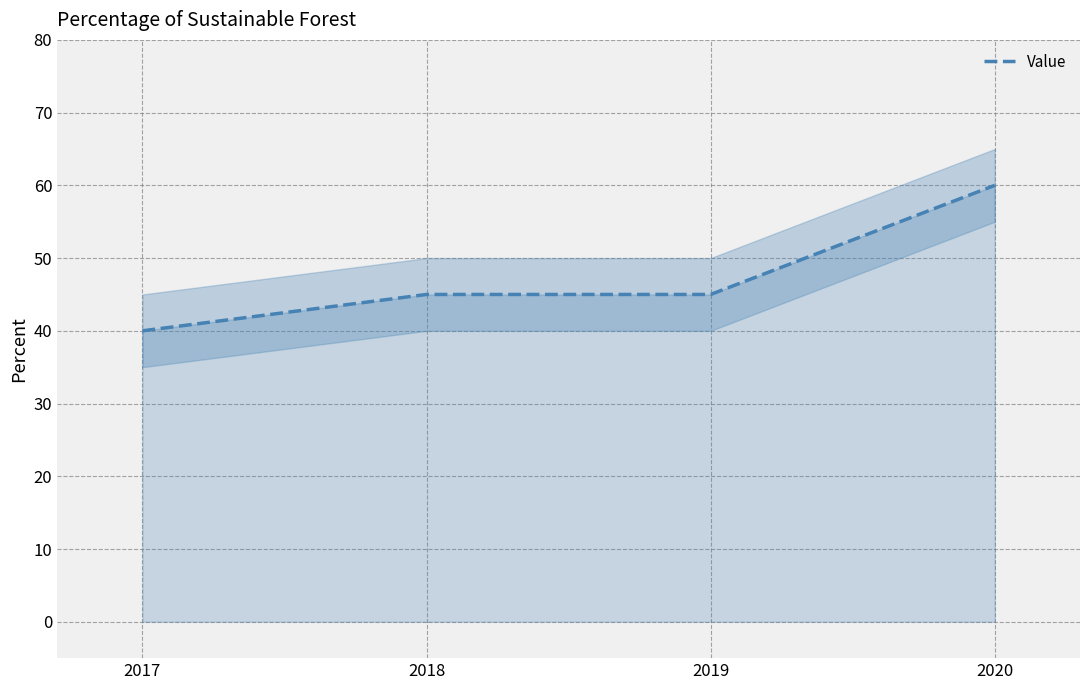

What is the difference between the values at 2020 and 2017?

20